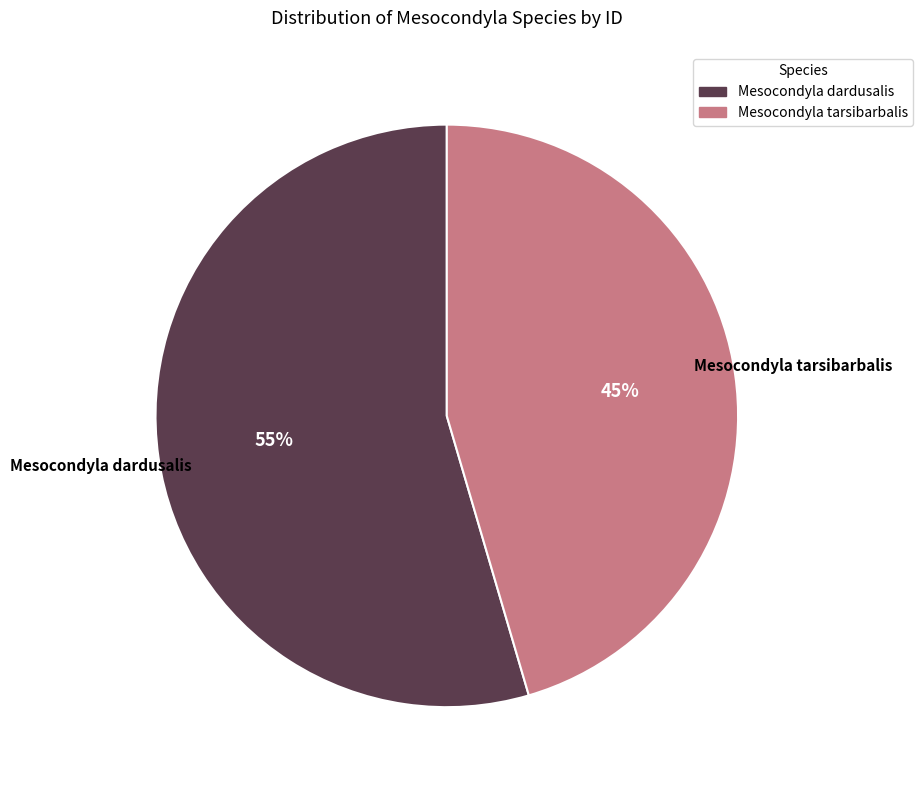

To the nearest percent, what is the average slice percentage?

50%